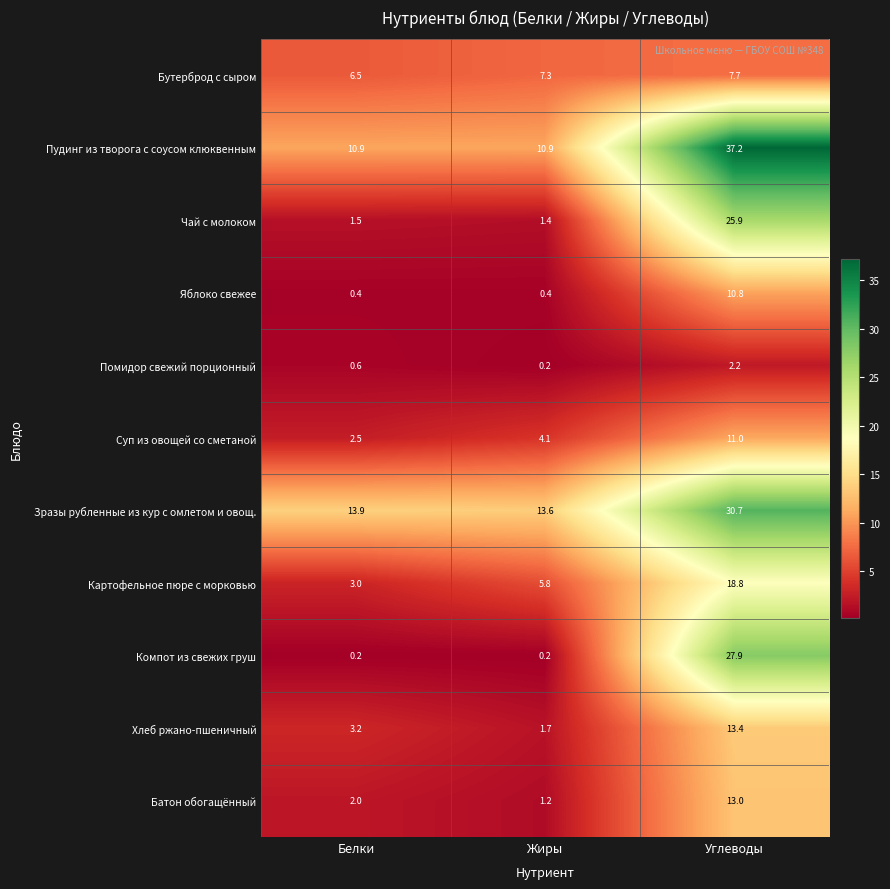

True or false: Чай с молоком has a value of 25.9 at Углеводы.

True